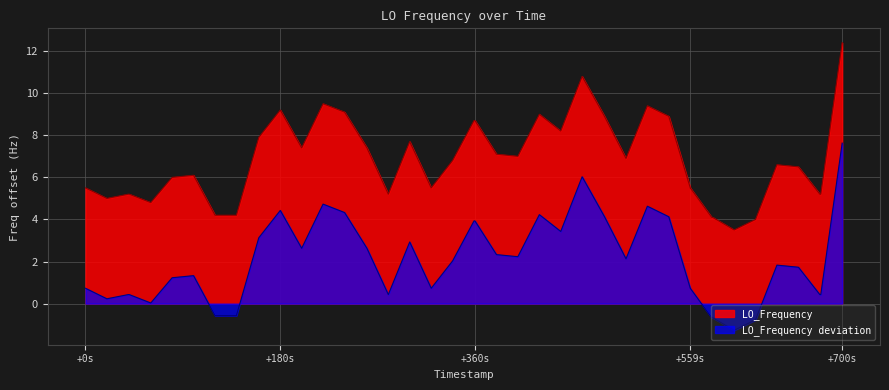

Does the chart display data point markers on the line(s)?

No